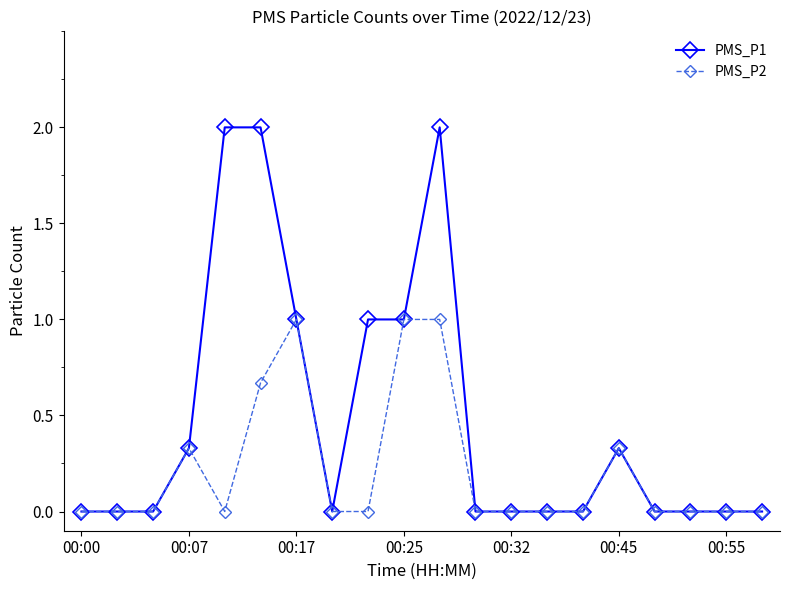

What is the greatest value displayed?

2.0